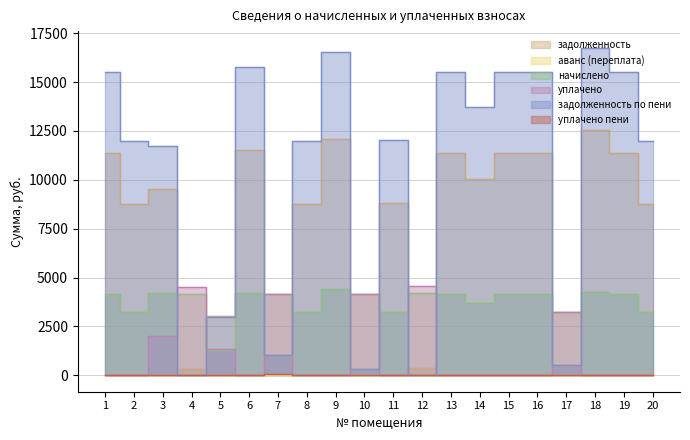

Is it true that задолженность equals 2787.3 at 9?

False